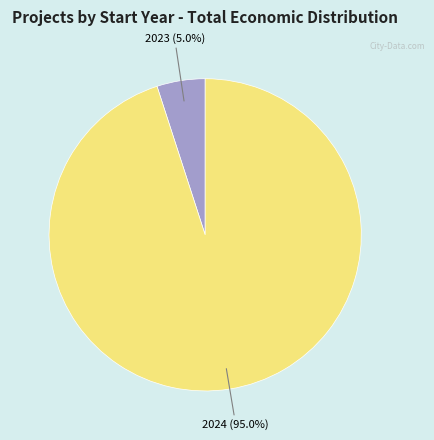

Does any single category account for the majority?

Yes